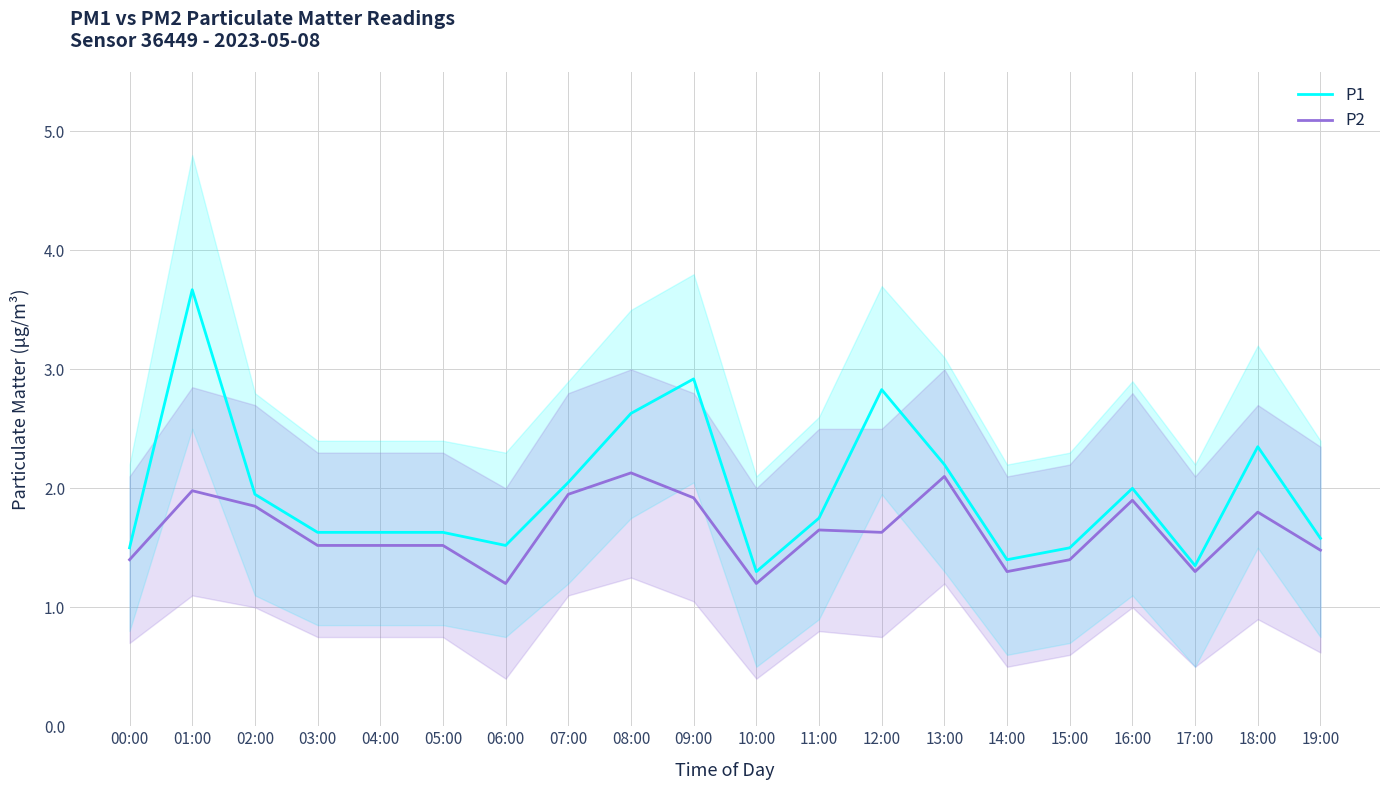

At how many categories does at least one series exceed 1?

20